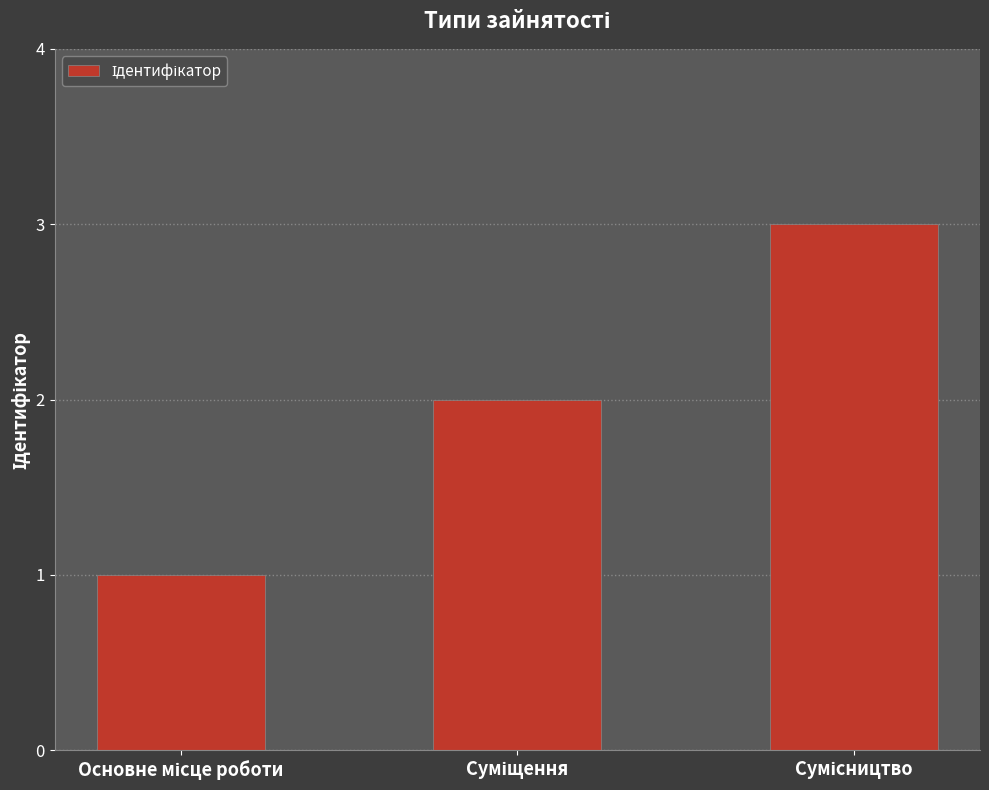

What is the sum of all values?

6